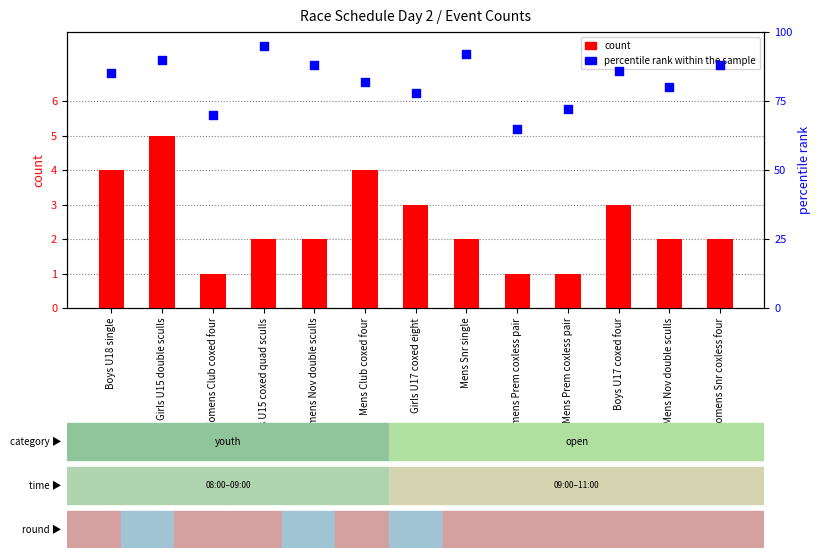

Which series reaches the maximum Y coordinate?

percentile rank within the sample